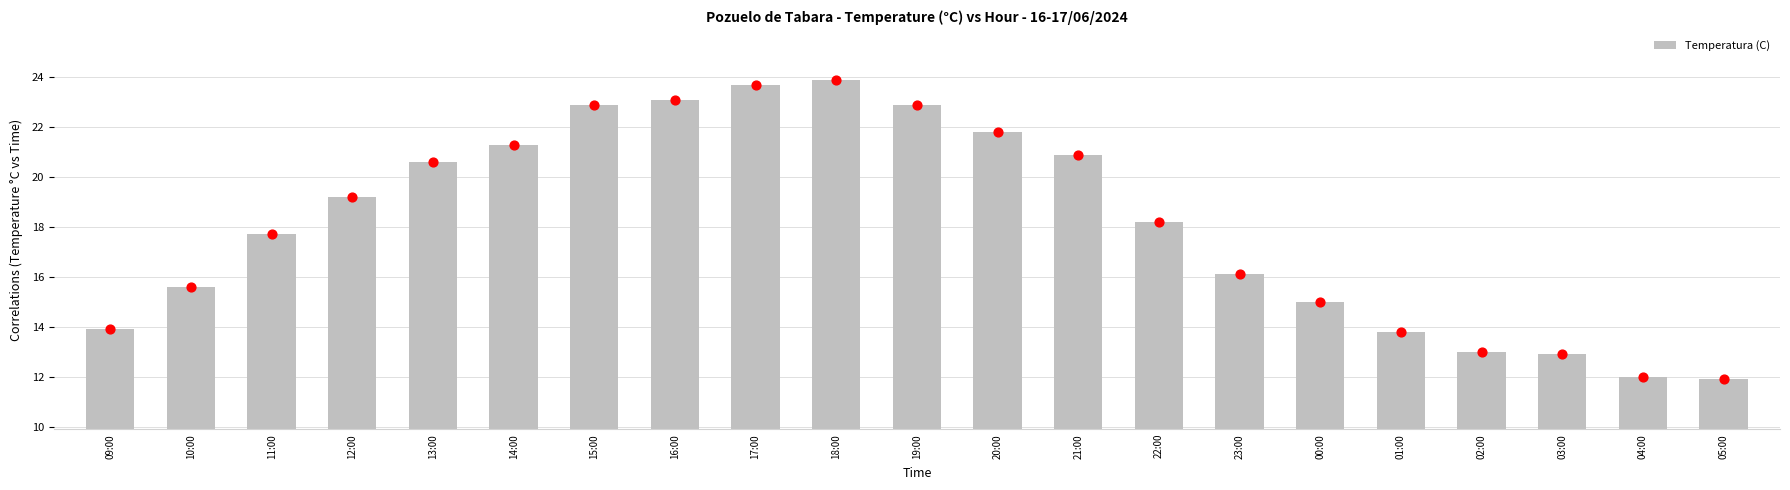

Between 16:00 and 23:00, which is larger?

16:00